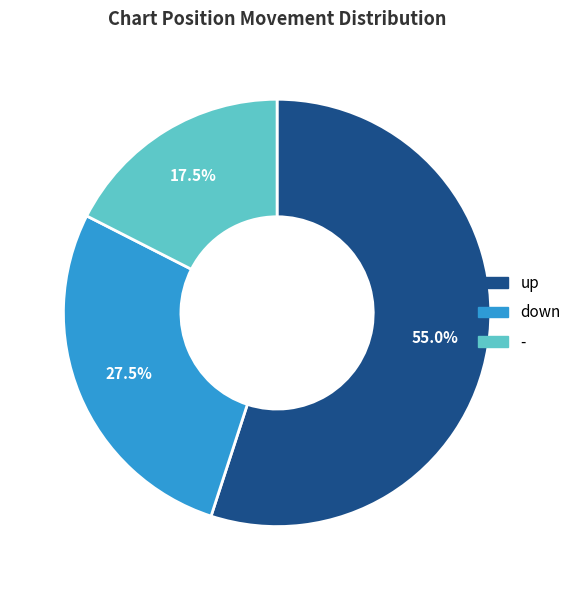

To the nearest percent, what portion does up represent?

55%